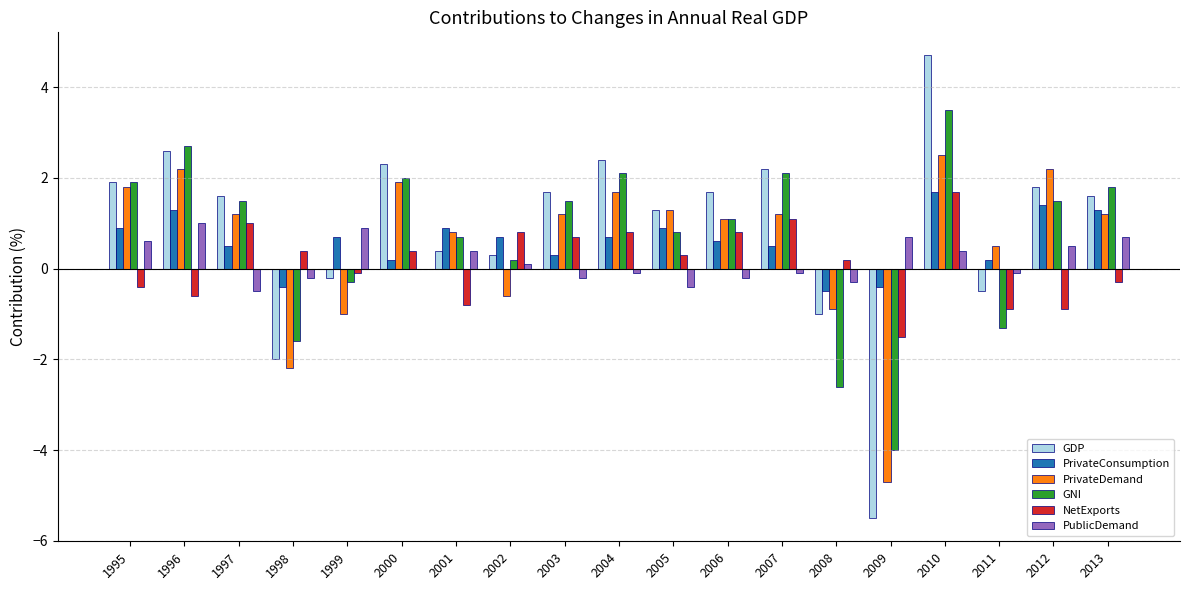

Reading left to right, what are all the values shown in this chart?

GDP: 1.9	2.6	1.6	-2.0	-0.2	2.3	0.4	0.3	1.7	2.4	1.3	1.7	2.2	-1.0	-5.5	4.7	-0.5	1.8	1.6
PrivateConsumption: 0.9	1.3	0.5	-0.4	0.7	0.2	0.9	0.7	0.3	0.7	0.9	0.6	0.5	-0.5	-0.4	1.7	0.2	1.4	1.3
PrivateDemand: 1.8	2.2	1.2	-2.2	-1.0	1.9	0.8	-0.6	1.2	1.7	1.3	1.1	1.2	-0.9	-4.7	2.5	0.5	2.2	1.2
GNI: 1.9	2.7	1.5	-1.6	-0.3	2.0	0.7	0.2	1.5	2.1	0.8	1.1	2.1	-2.6	-4.0	3.5	-1.3	1.5	1.8
NetExports: -0.4	-0.6	1.0	0.4	-0.1	0.4	-0.8	0.8	0.7	0.8	0.3	0.8	1.1	0.2	-1.5	1.7	-0.9	-0.9	-0.3
PublicDemand: 0.6	1.0	-0.5	-0.2	0.9	0.0	0.4	0.1	-0.2	-0.1	-0.4	-0.2	-0.1	-0.3	0.7	0.4	-0.1	0.5	0.7